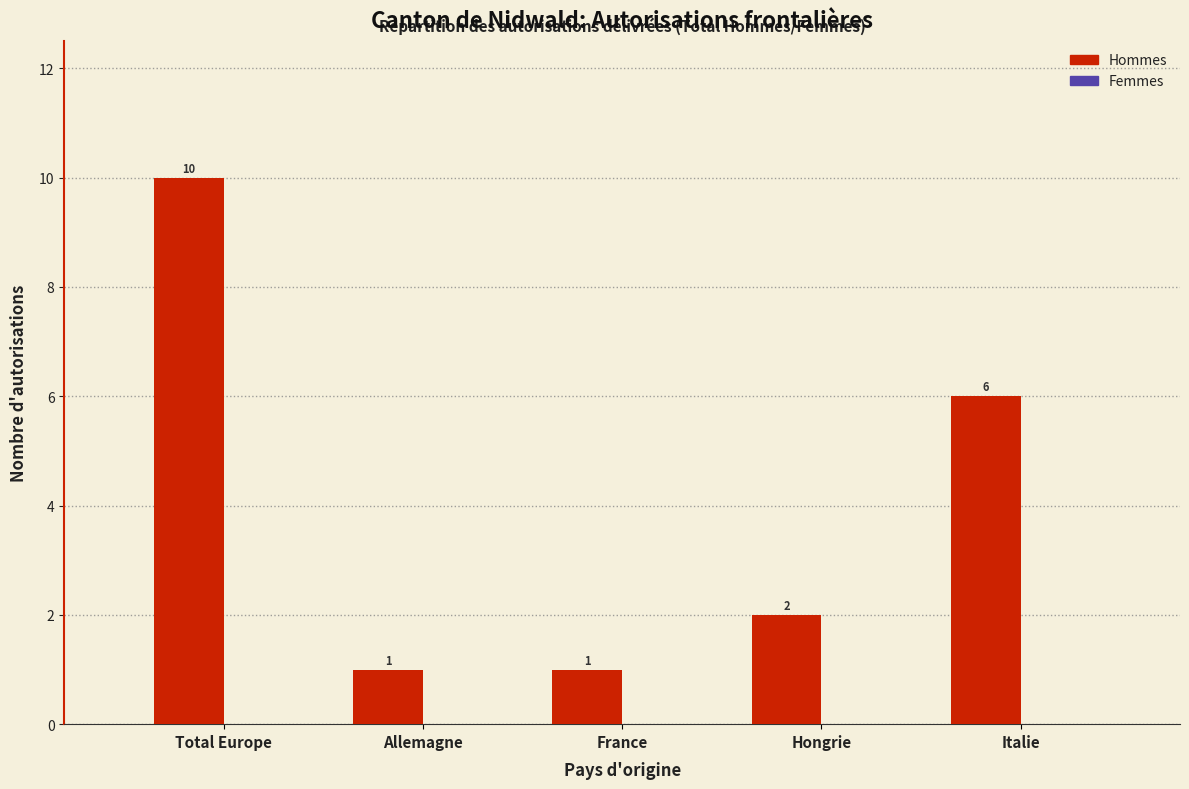

Reading right to left, what are all the values shown in this chart?

6	2	1	1	10